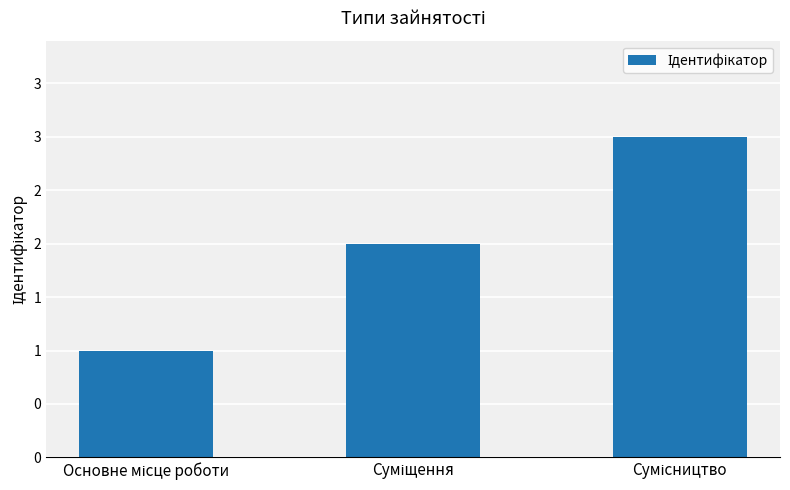

Approximately how many times larger is the value at Суміщення compared to Основне місце роботи?

2.0